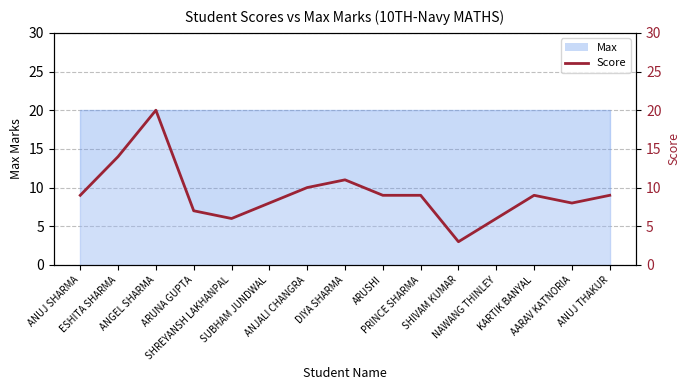

What is the sum of all values?

138